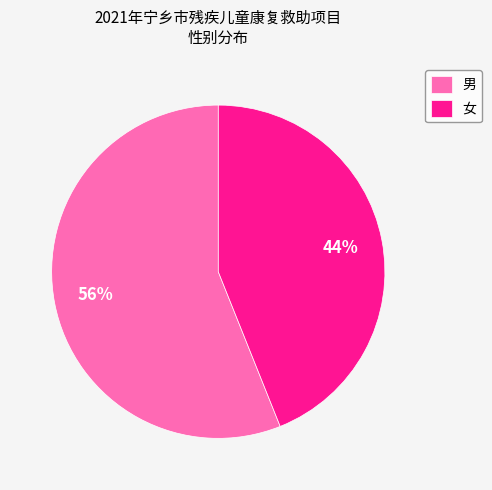

Does any single category account for the majority?

Yes